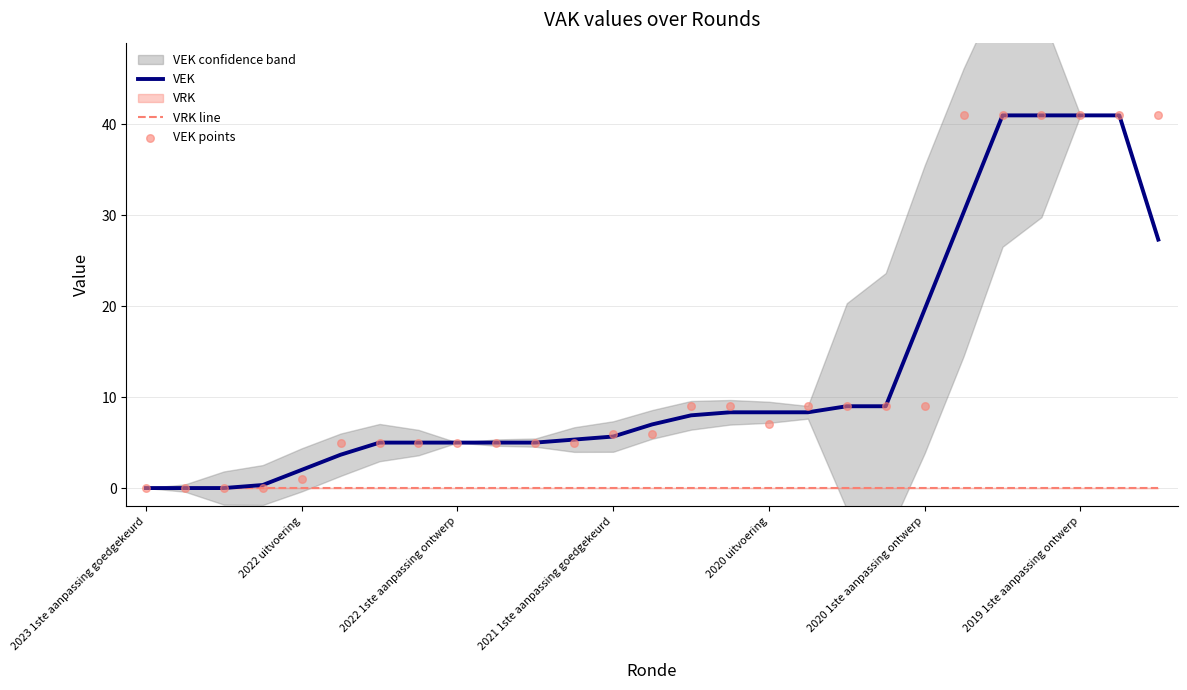

What is the maximum value for VEK?

41.0